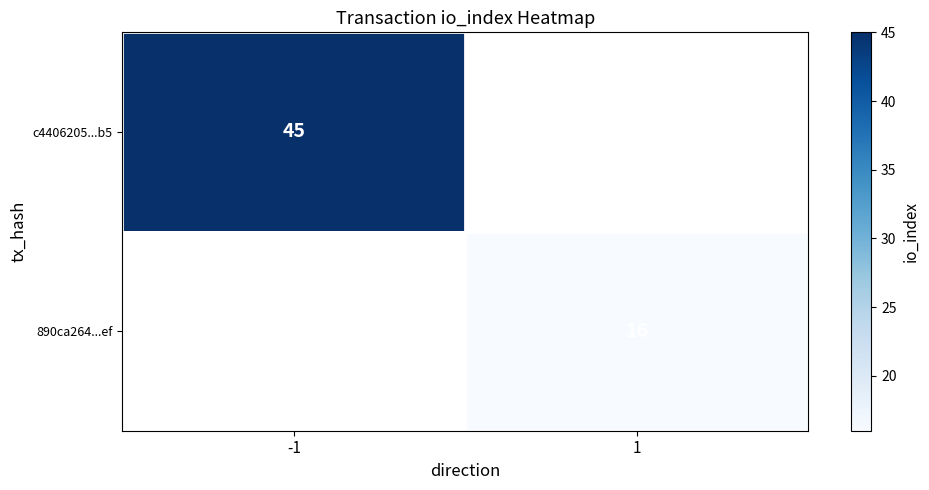

The 890ca264...ef series shows 16 at 1. True or false?

True